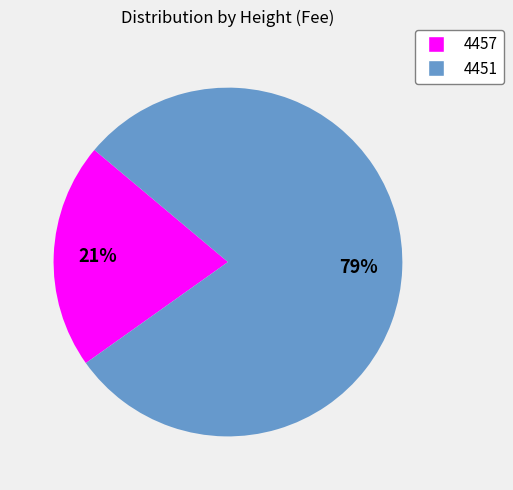

Does 4451 account for over 50% of the chart?

Yes